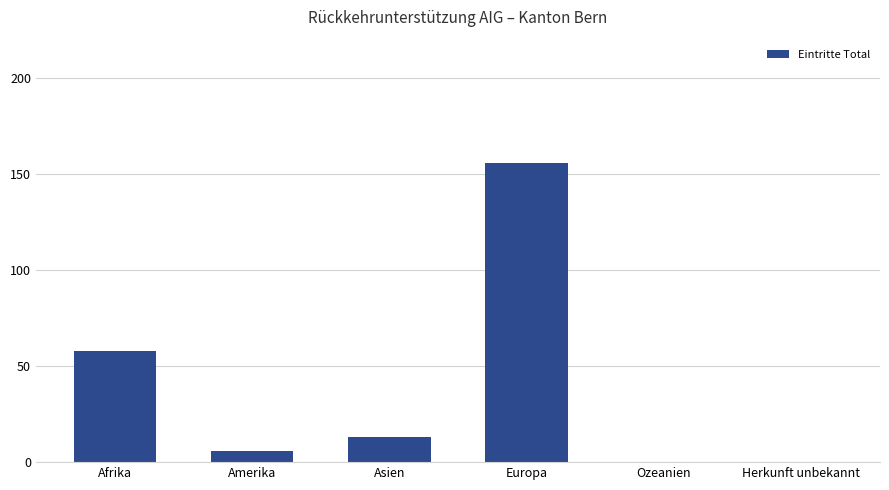

What is the maximum value shown in the chart?

156